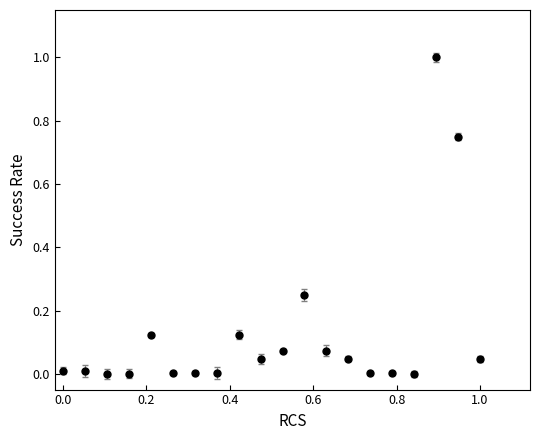

What is the difference between the maximum and minimum values?

1.0